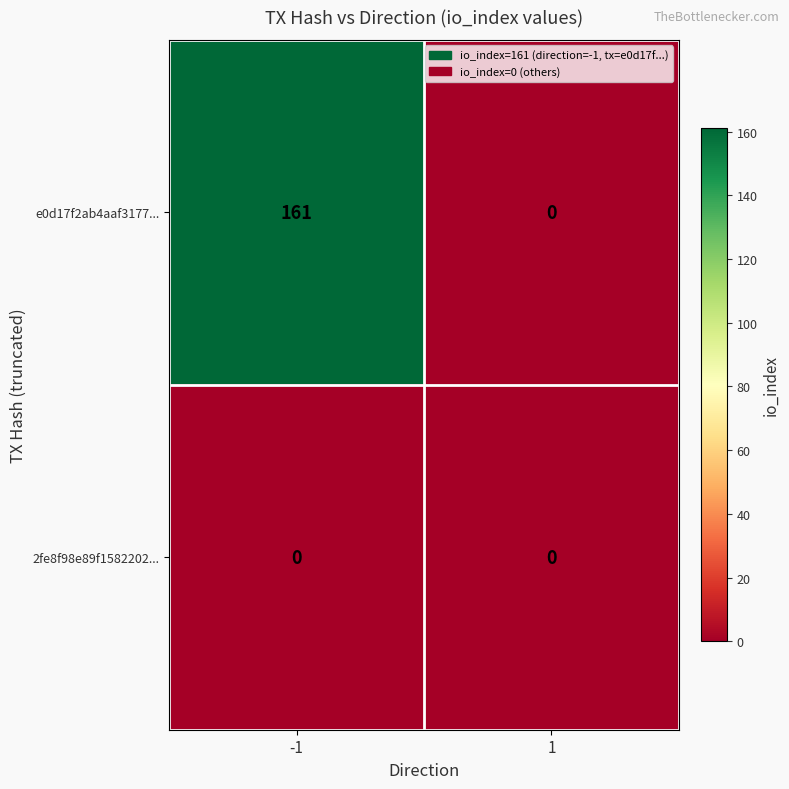

Which series has the largest total across all categories?

e0d17f2ab4aaf3177...